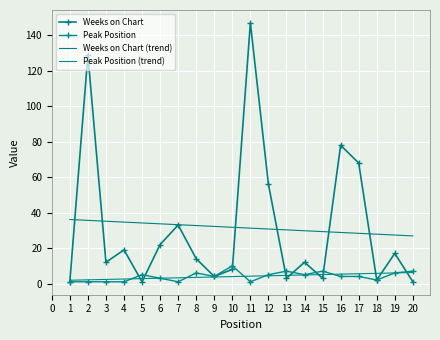

Is the value of Weeks on Chart at 17 greater than the value of Weeks on Chart (trend) at 11?

Yes